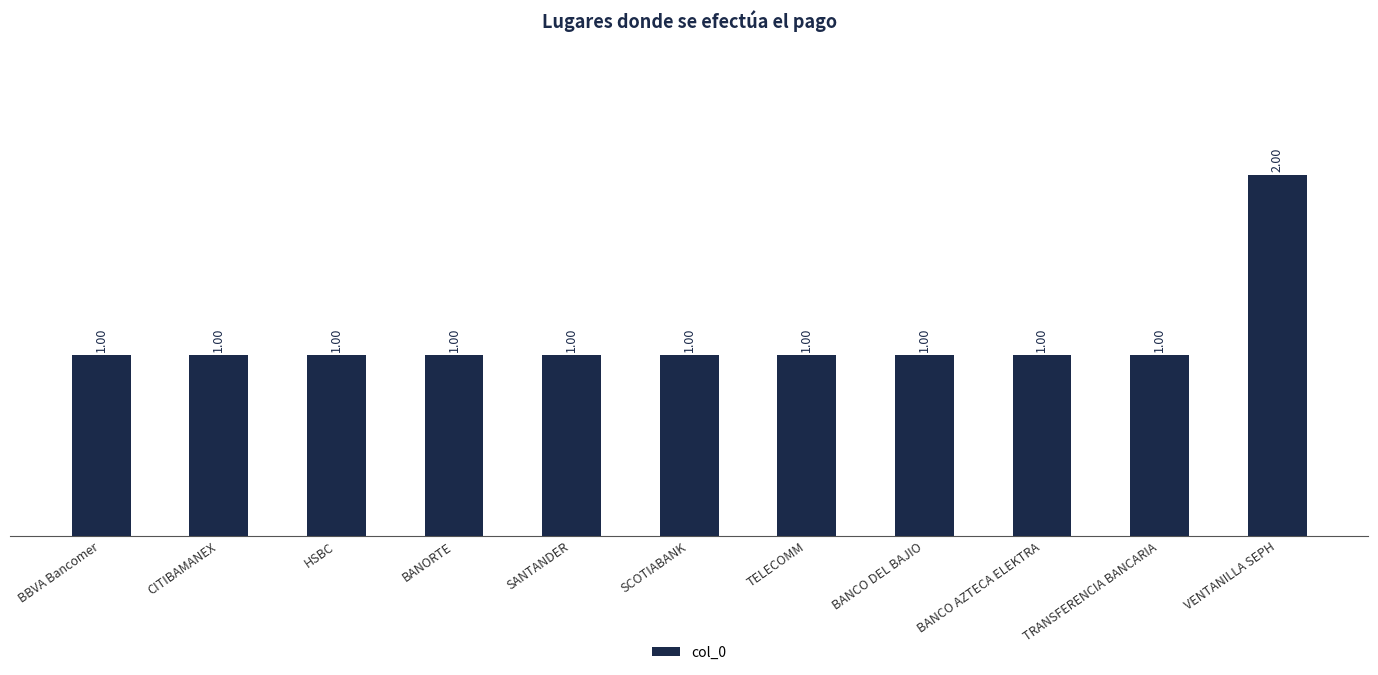

What is the label of the 10th bar from the right?

CITIBAMANEX